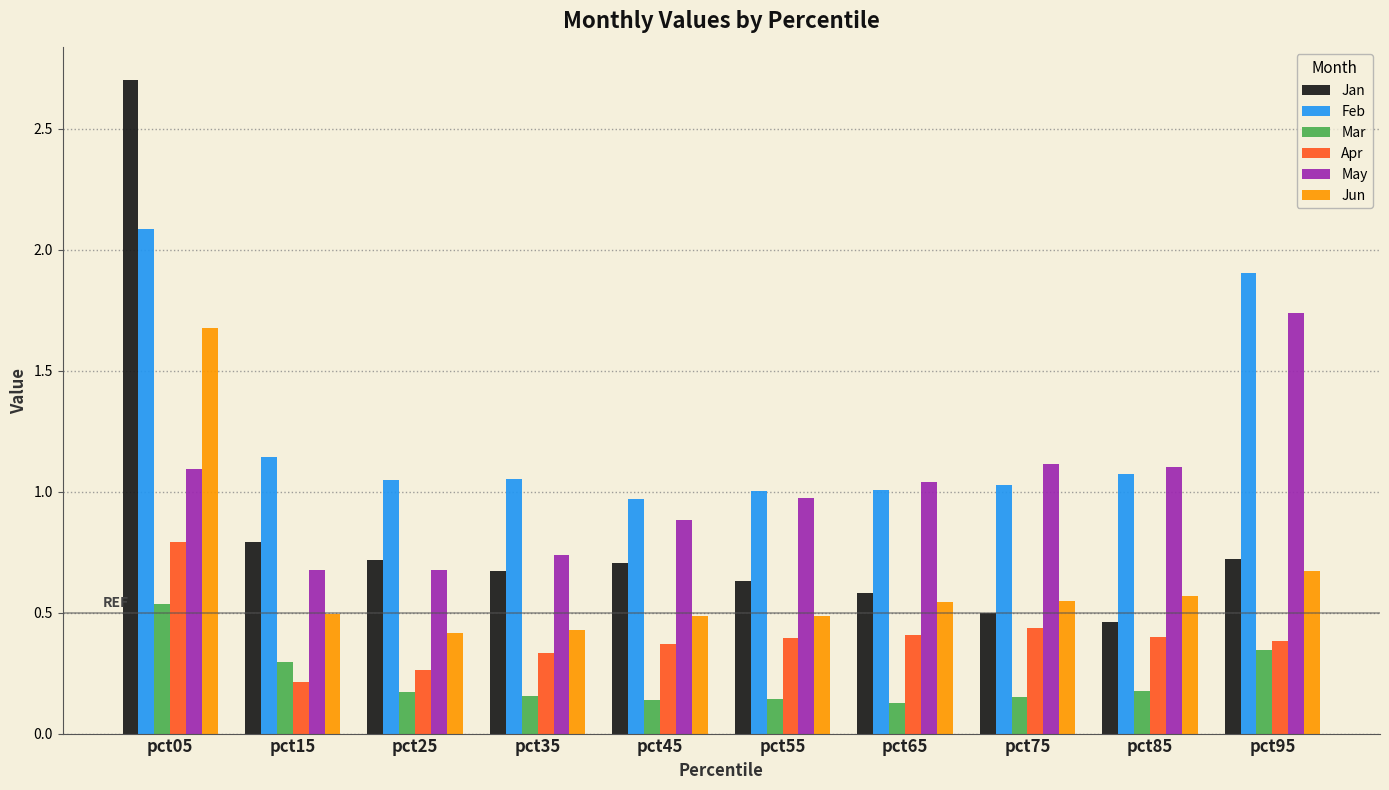

Which category has the highest value across all series?

pct05